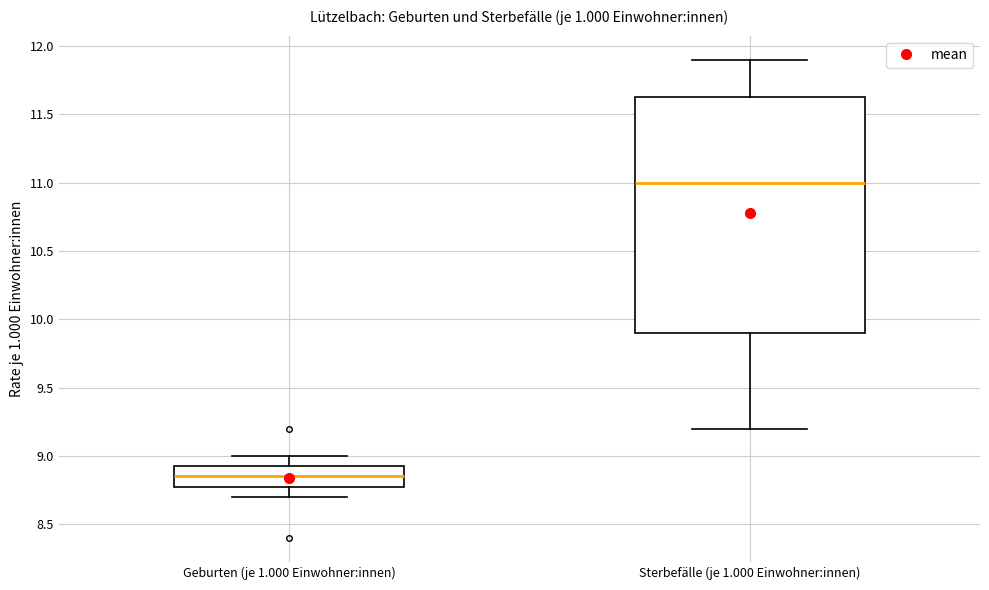

Comparing the boxes themselves (not the whiskers), which one is the tallest?

Sterbefälle (je 1.000 Einwohner:innen)